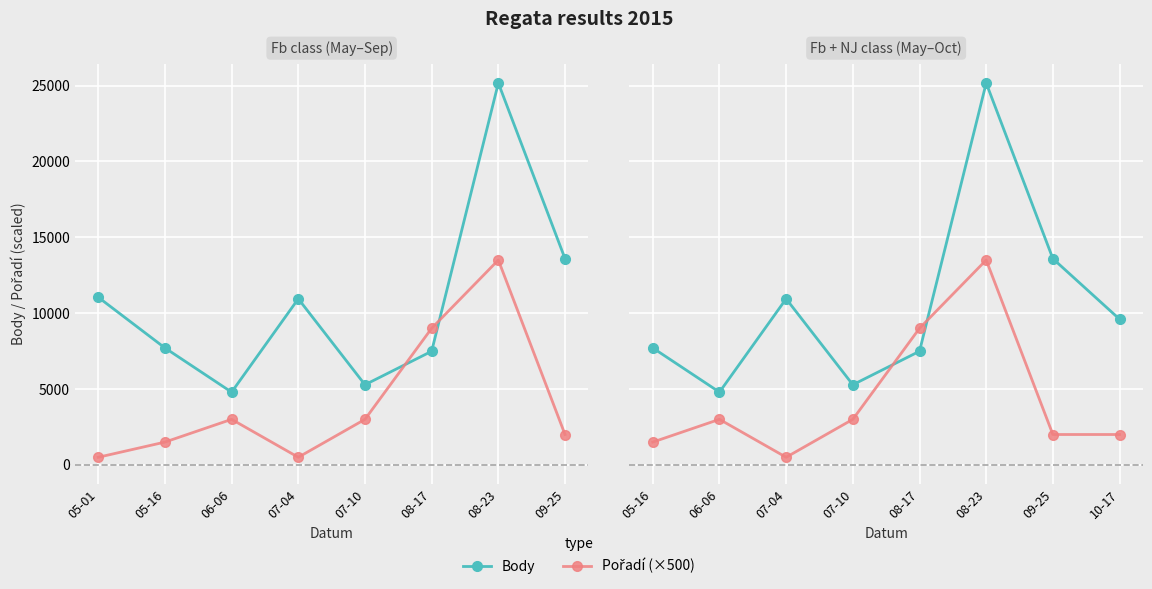

What are all the series names shown in the legend?

Body, Pořadí (×500)